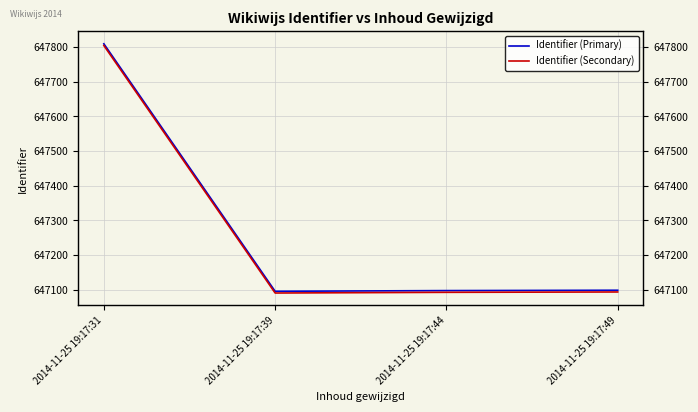

Reading left to right, list all the values displayed in this chart.

Identifier (Primary): 2014-11-25 19:17:31=647809	2014-11-25 19:17:39=647095	2014-11-25 19:17:44=647097	2014-11-25 19:17:49=647098
Identifier (Secondary): 2014-11-25 19:17:31=647804	2014-11-25 19:17:39=647090	2014-11-25 19:17:44=647092	2014-11-25 19:17:49=647093